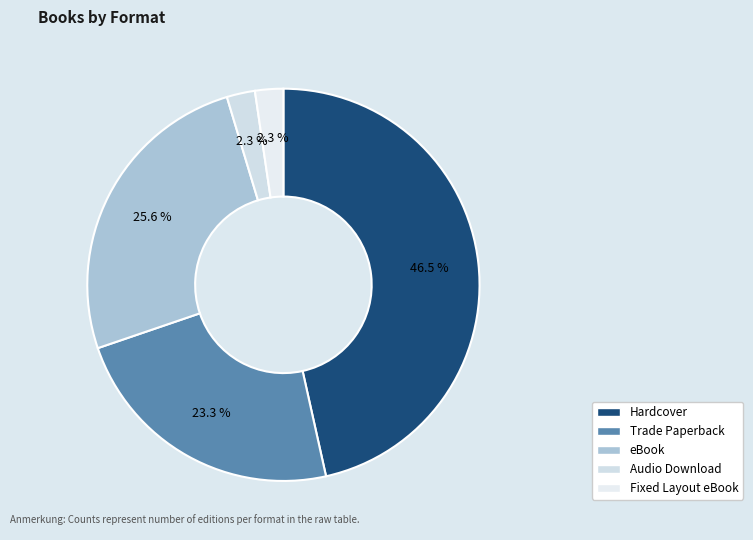

How many slices are in this pie chart?

5